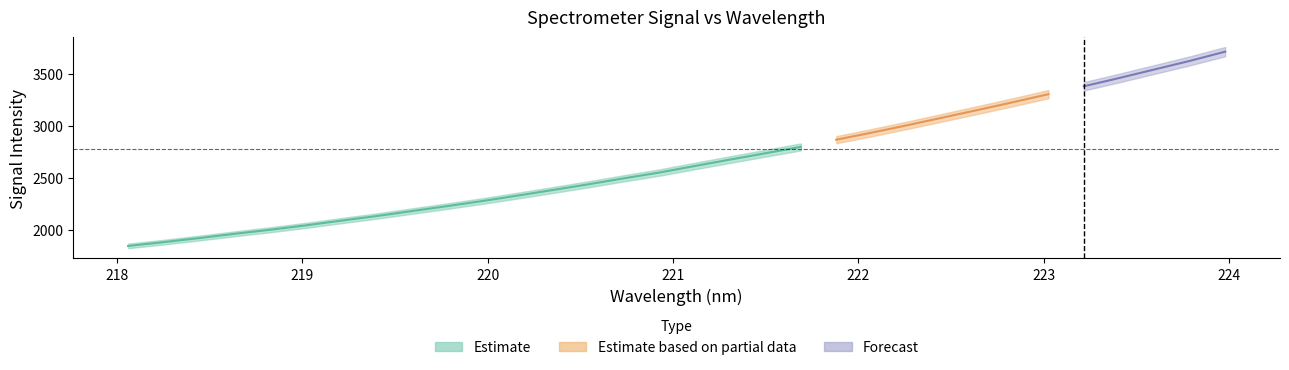

What is the sum of all values?

84872.4